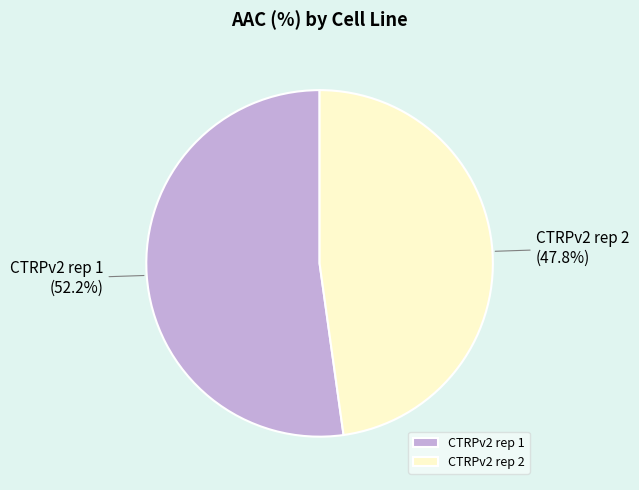

Does any single category account for the majority?

Yes